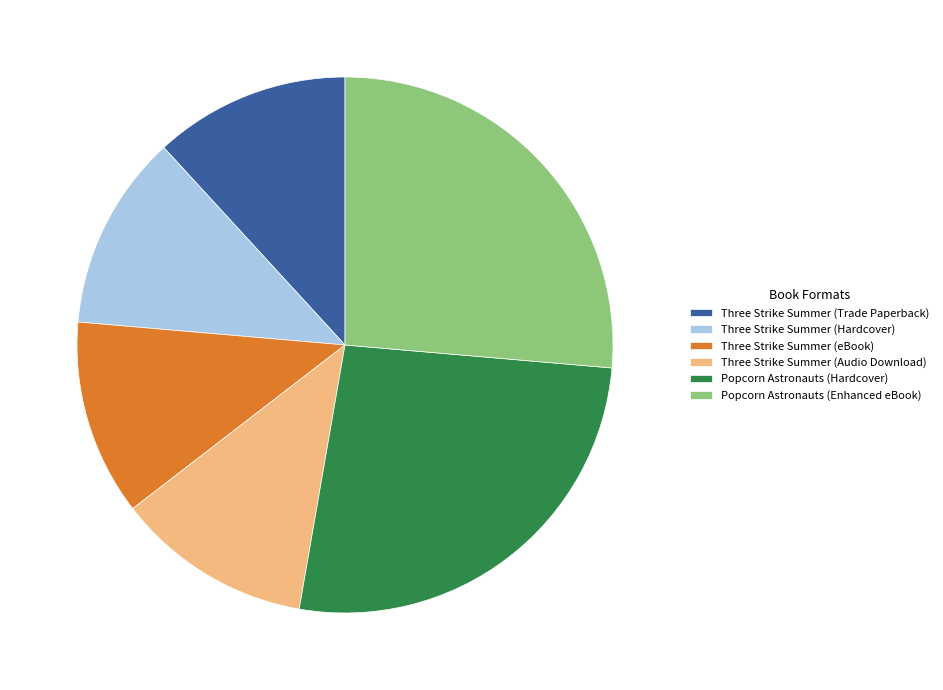

Does any single category account for the majority?

No